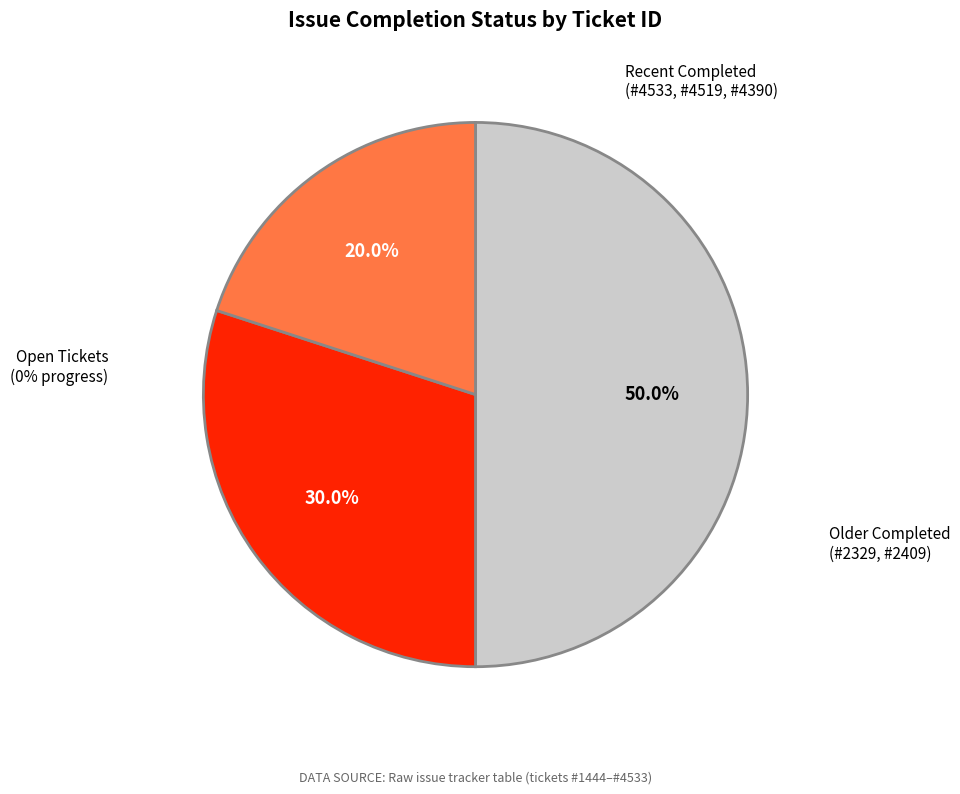

To the nearest percent, what is the average slice percentage?

33%